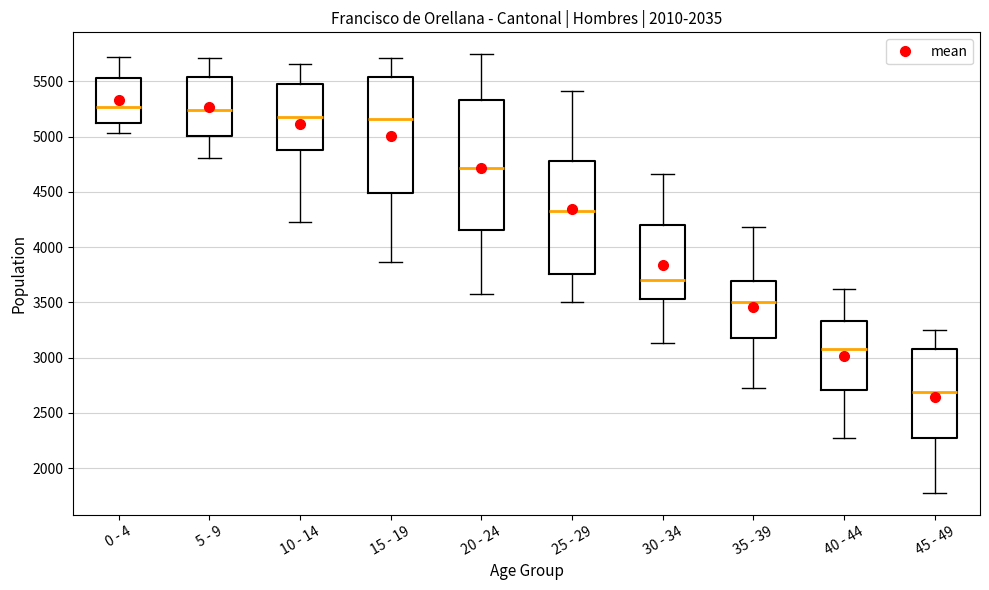

Which box is the tallest, from its lower edge to its upper edge?

20 - 24